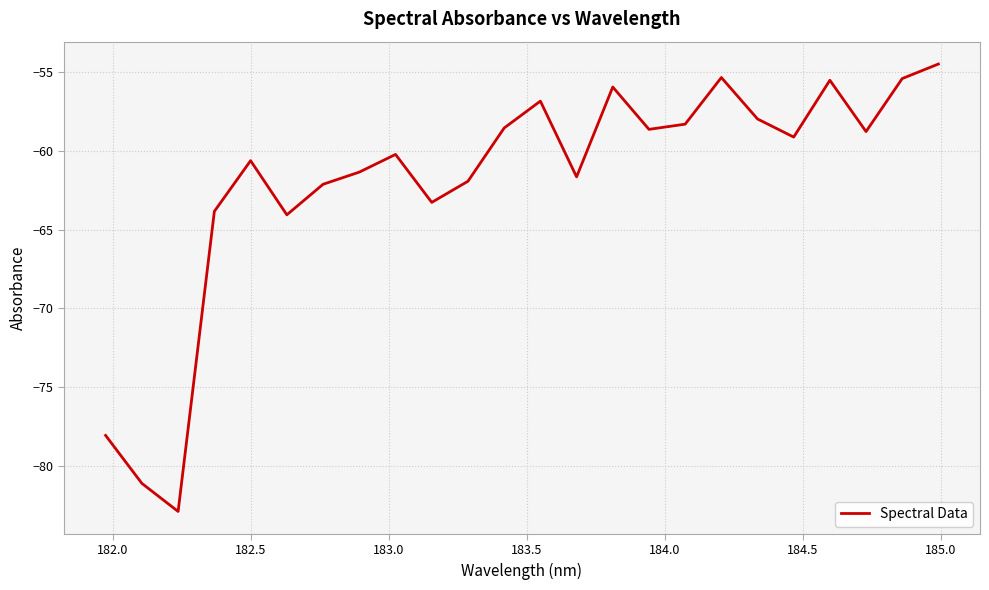

What is the maximum value shown in the chart?

-54.5